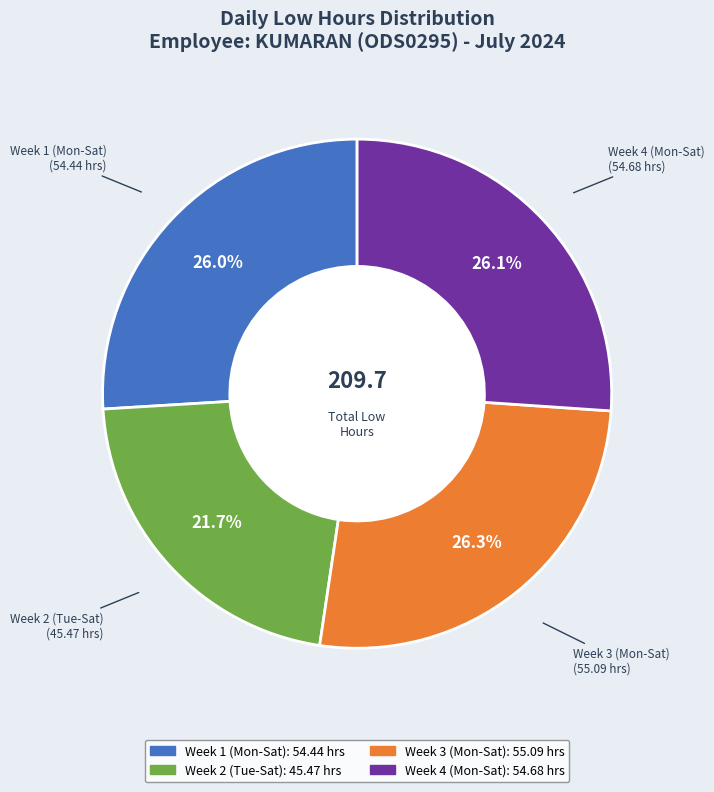

Is there a majority slice in this chart?

No